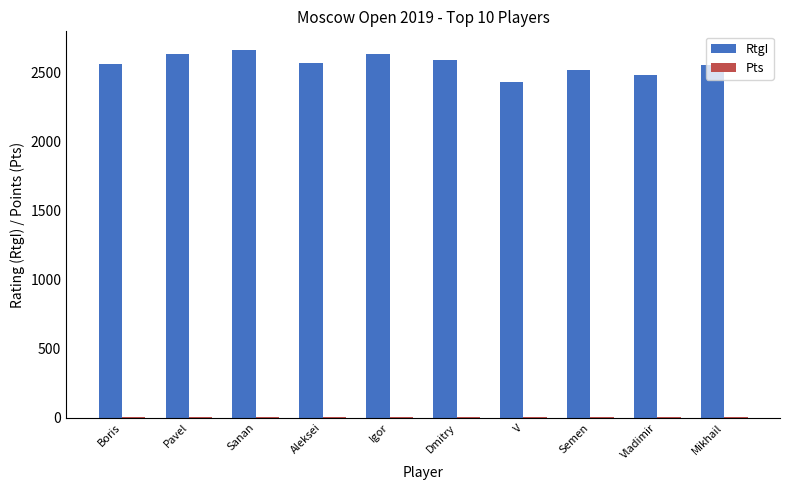

What is the sum of all RtgI values?

25619